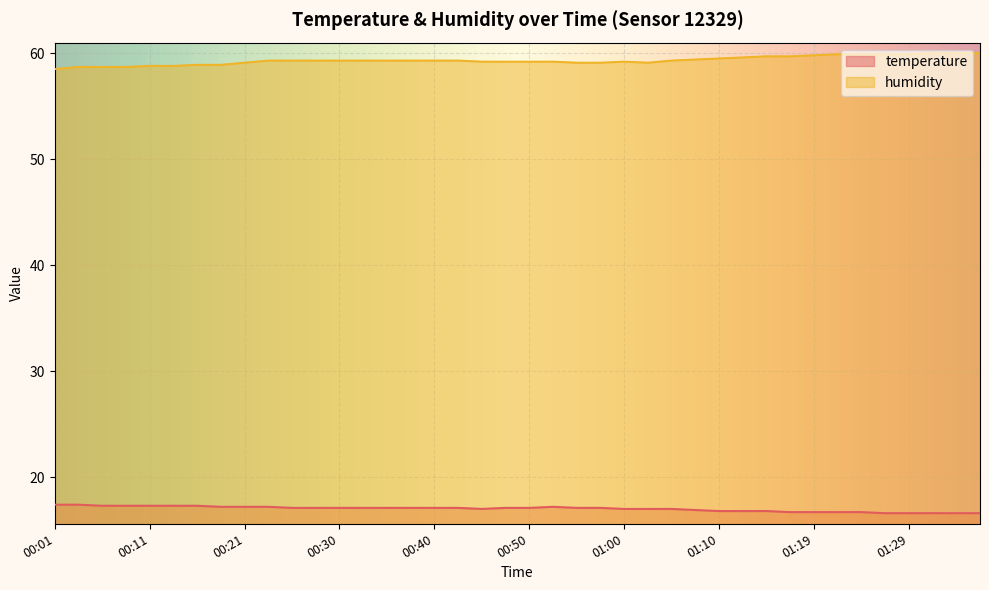

True or false: temperature has more than 1 points higher than both neighbors.

False